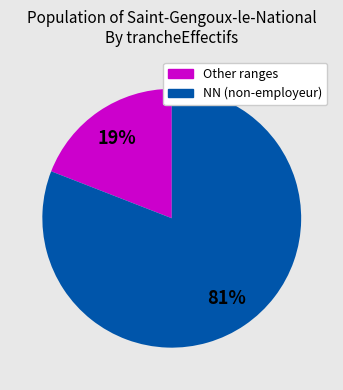

Is there a majority slice in this chart?

Yes